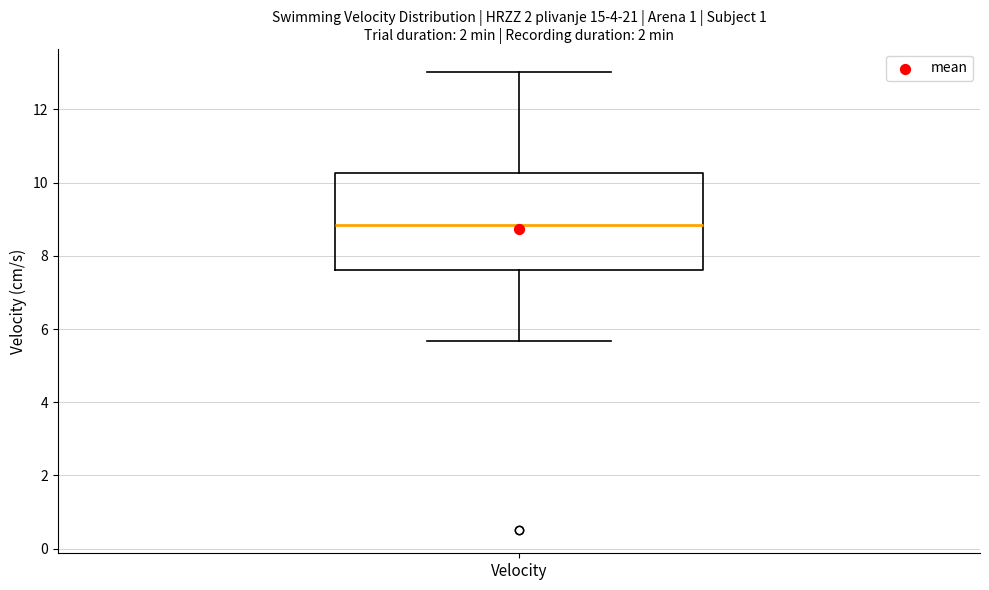

Where is the lower edge of the box for Velocity on the y-axis? The values are not printed on the chart, so give them approximately, as read against the axis.

7.6